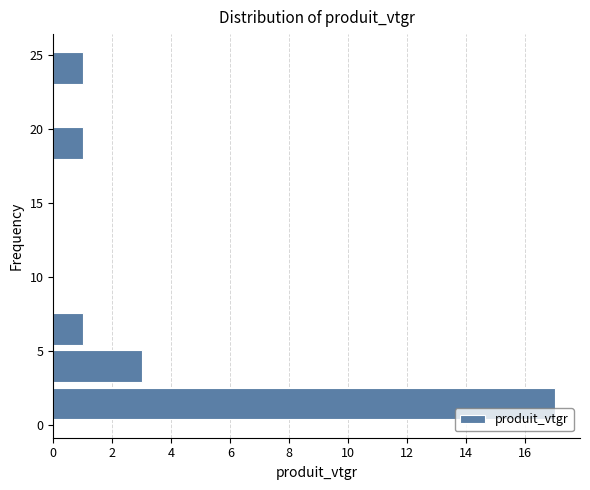

Over which range of the y-axis is the bar longest?

0.0 to 2.5